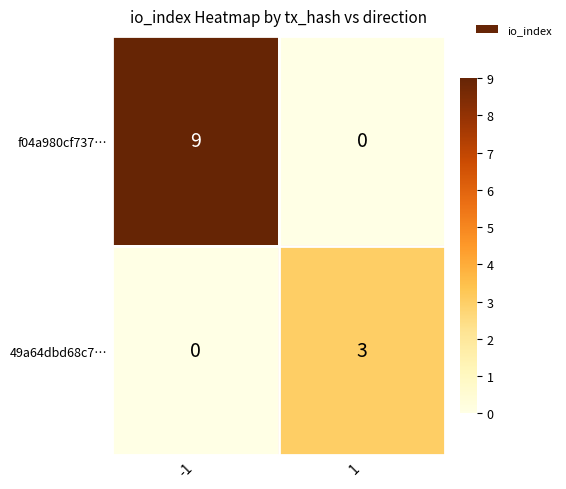

Rank the series by their maximum value, from lowest to highest.

49a64dbd68c7…, f04a980cf737…